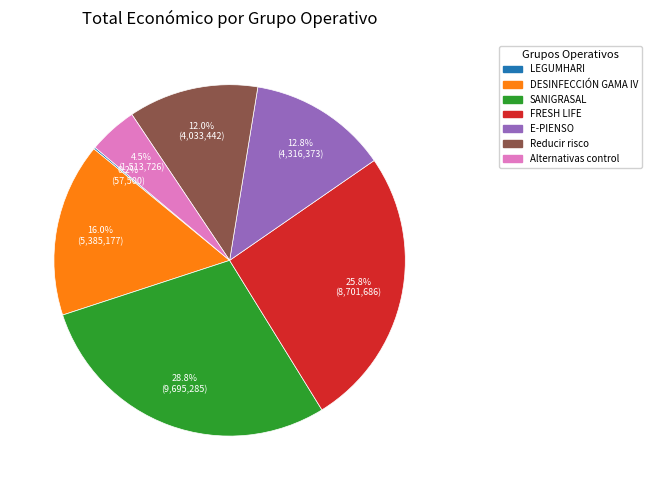

What is the largest slice in the pie chart?

SANIGRASAL